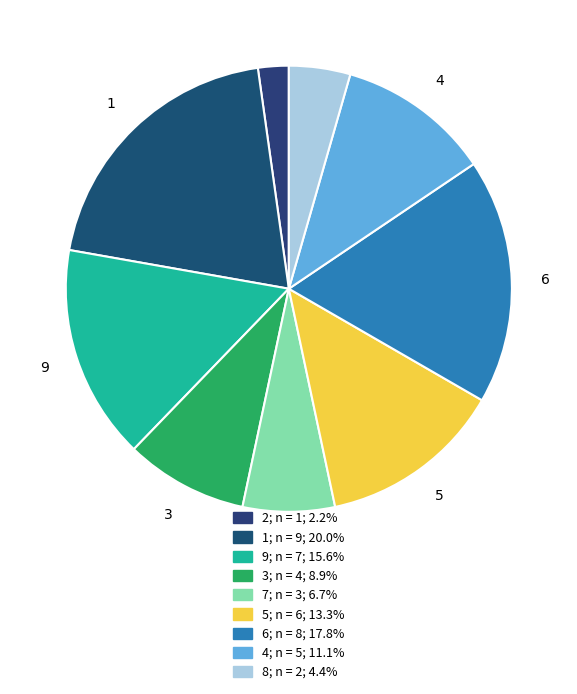

How many slices are in this pie chart?

9